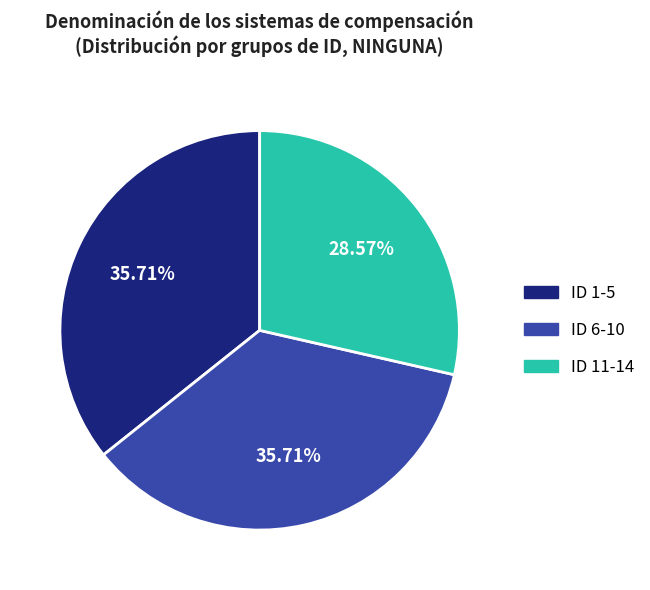

Does ID 11-14 represent more than half of the total?

No